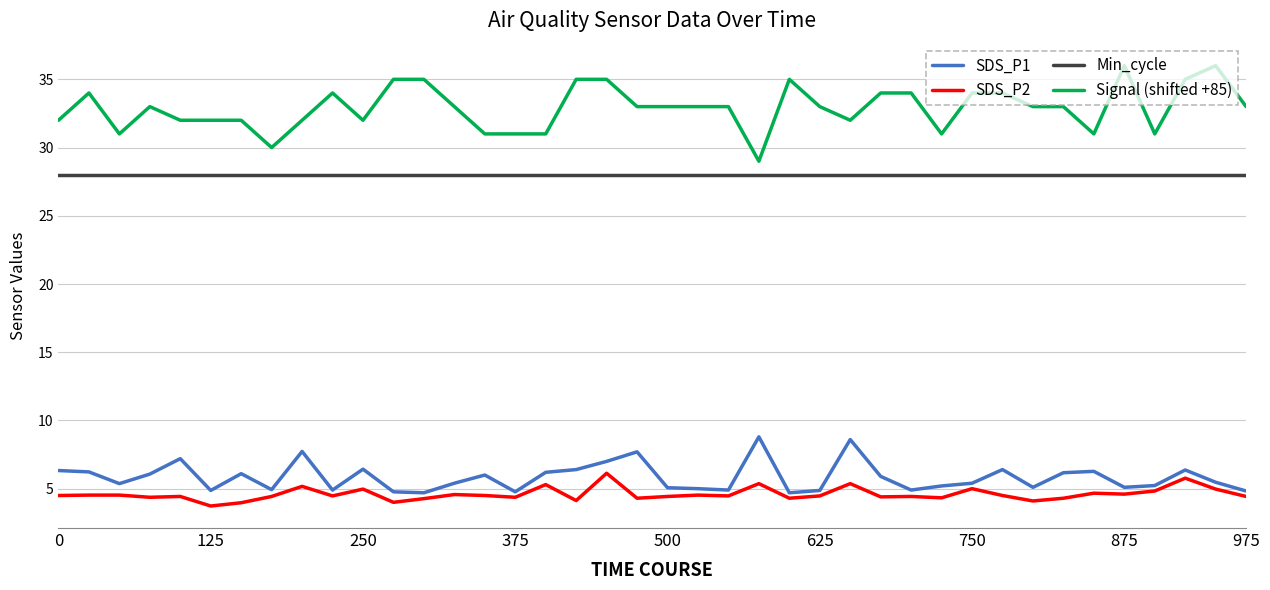

True or false: SDS_P1 and Min_cycle cross at least once.

False